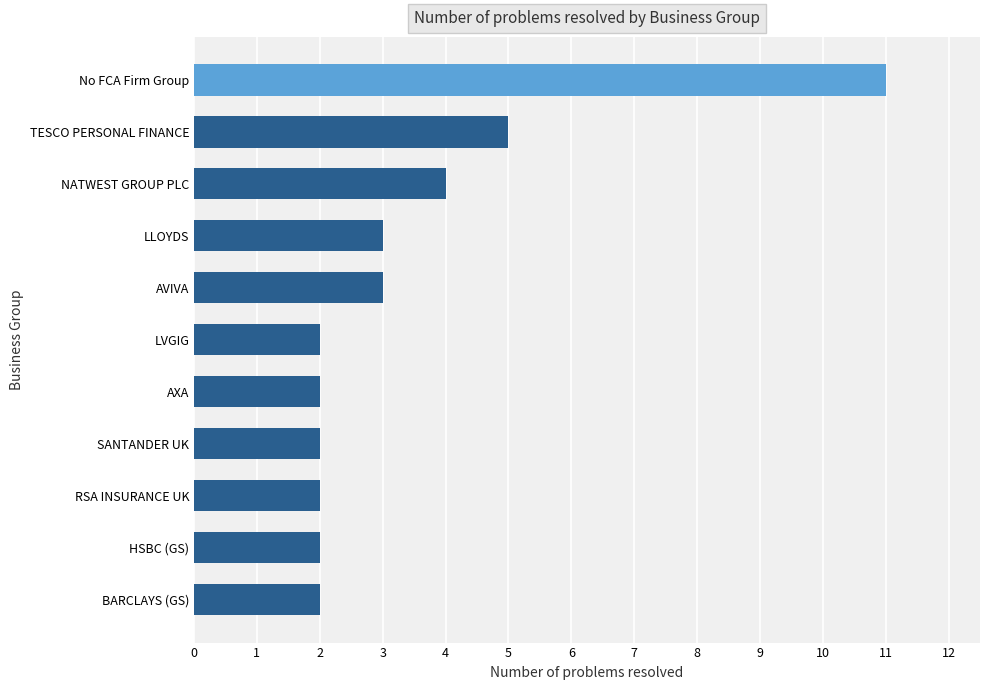

What is the sum of all values?

38